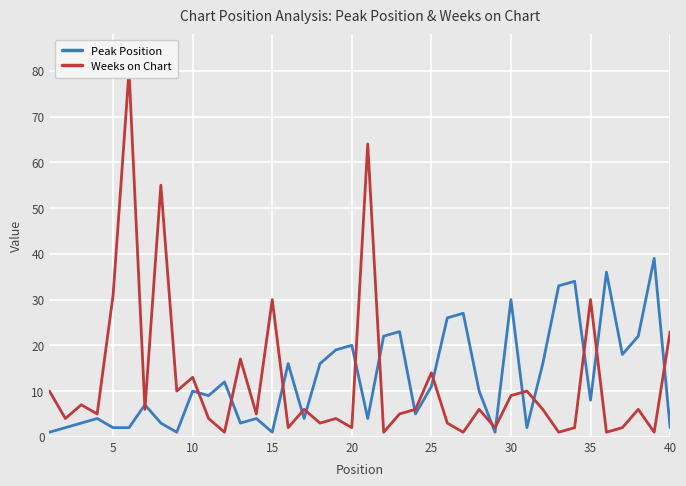

How many distinct data groups are displayed?

2